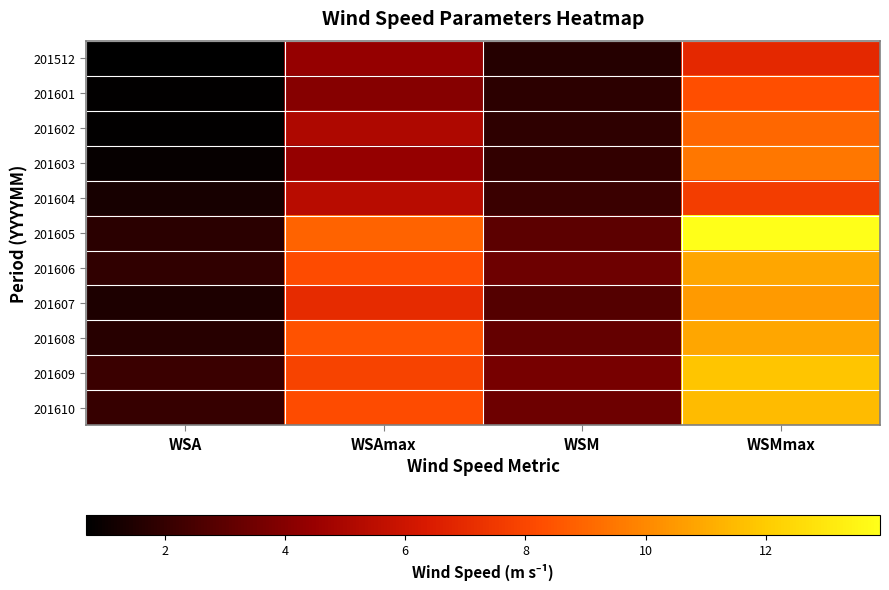

What is the maximum value shown in the chart?

13.9